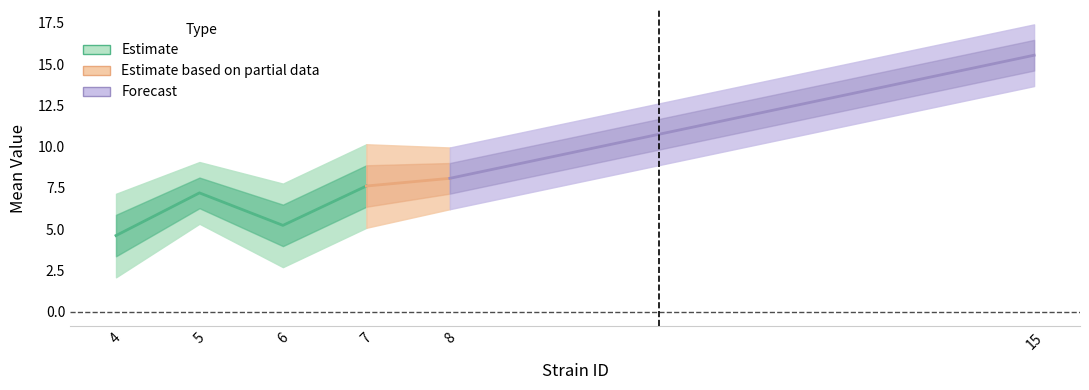

The mean series shows 25.1 at 15. True or false?

False